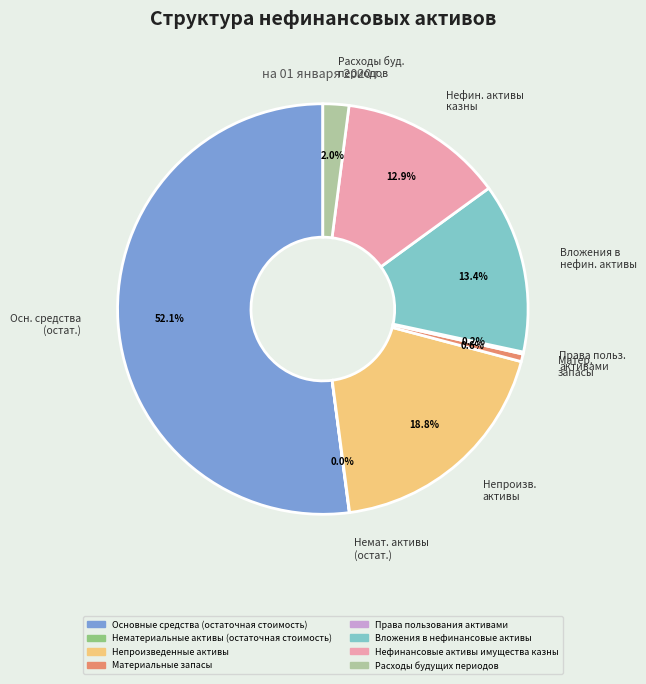

Between Матер. запасы and Нефин. активы казны, which is larger?

Нефин. активы казны